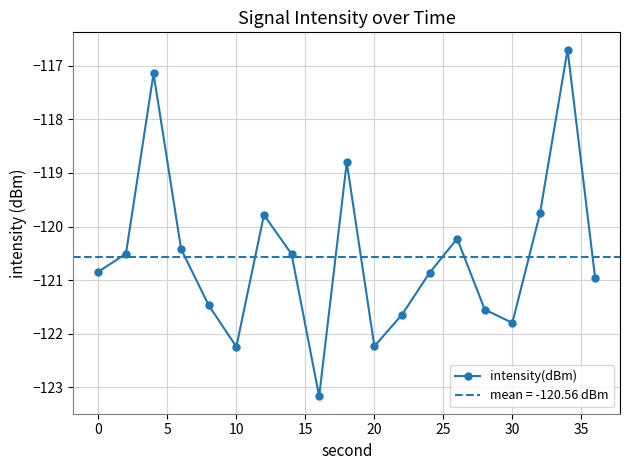

True or false: intensity(dBm) has more than 0 points higher than both neighbors.

True